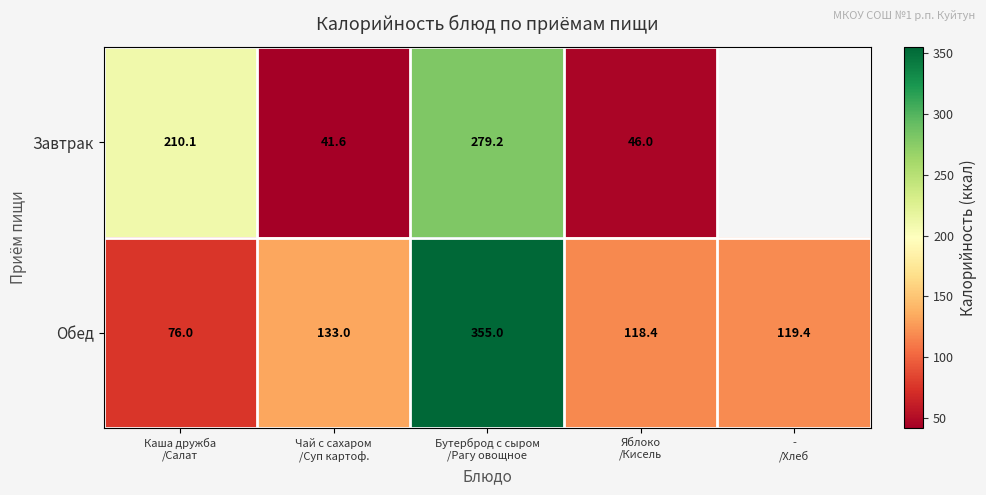

How many data points in Обед are above 119?

3